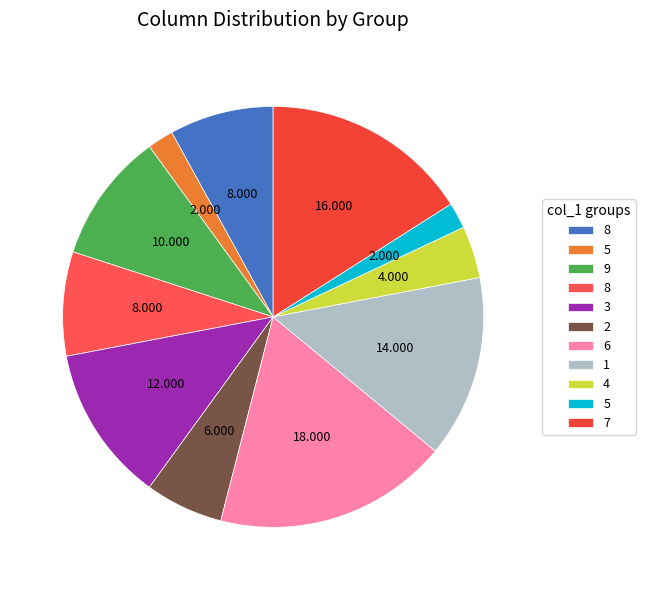

Count the number of slices in the pie.

11